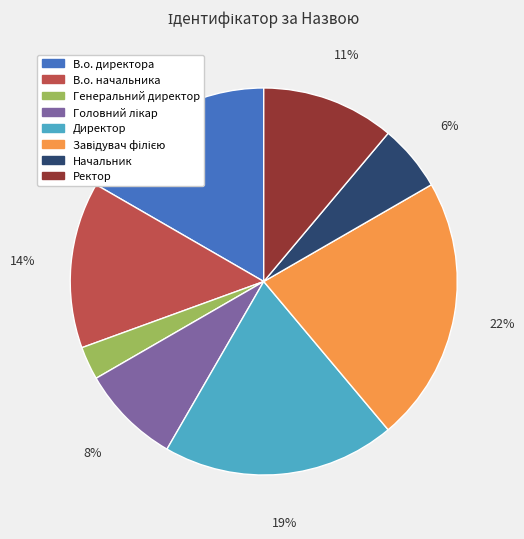

Approximately how many times larger is the value at В.о. директора compared to В.о. начальника?

1.2